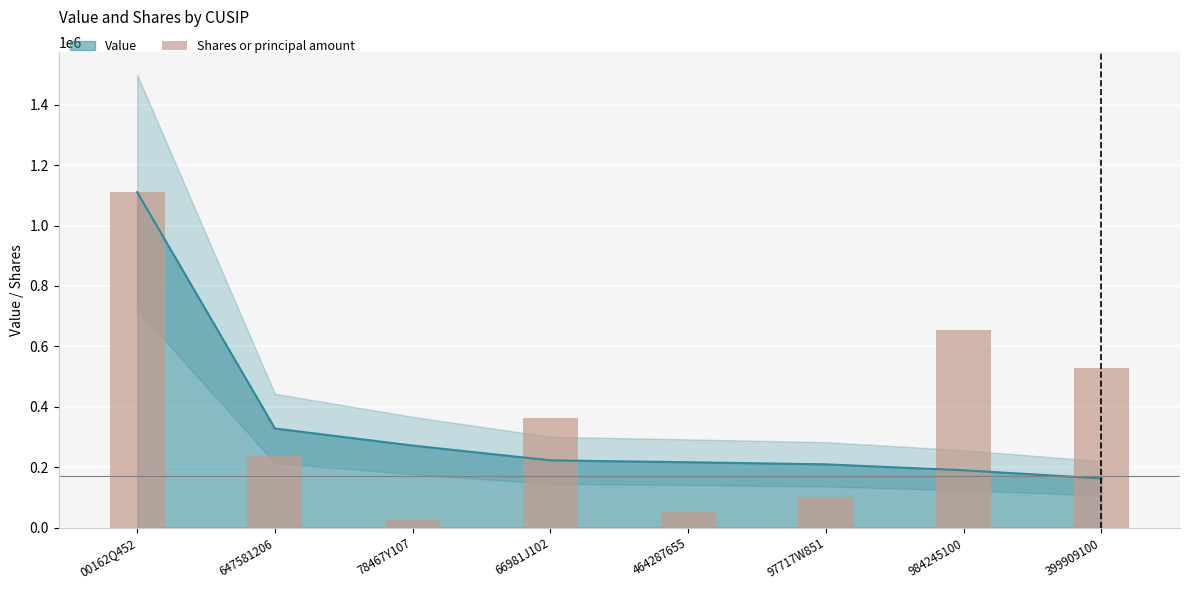

How many bars are there in total?

8